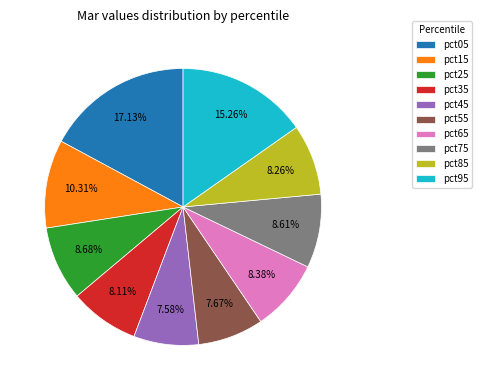

To the nearest percent, what is the difference between the largest and smallest slice percentages?

10%